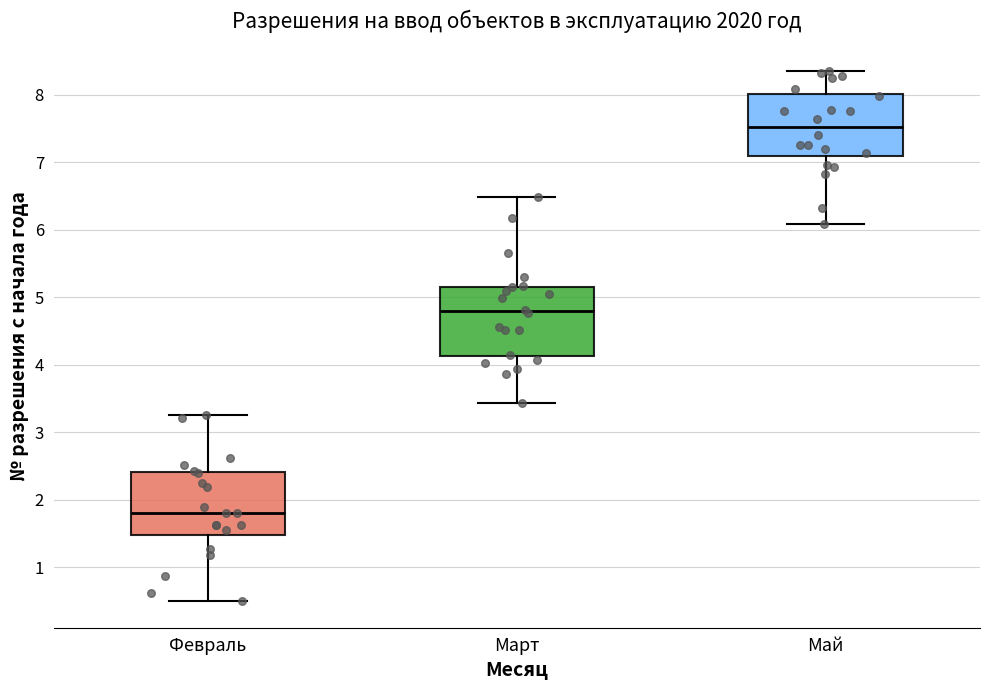

Which box has the highest median line?

Май